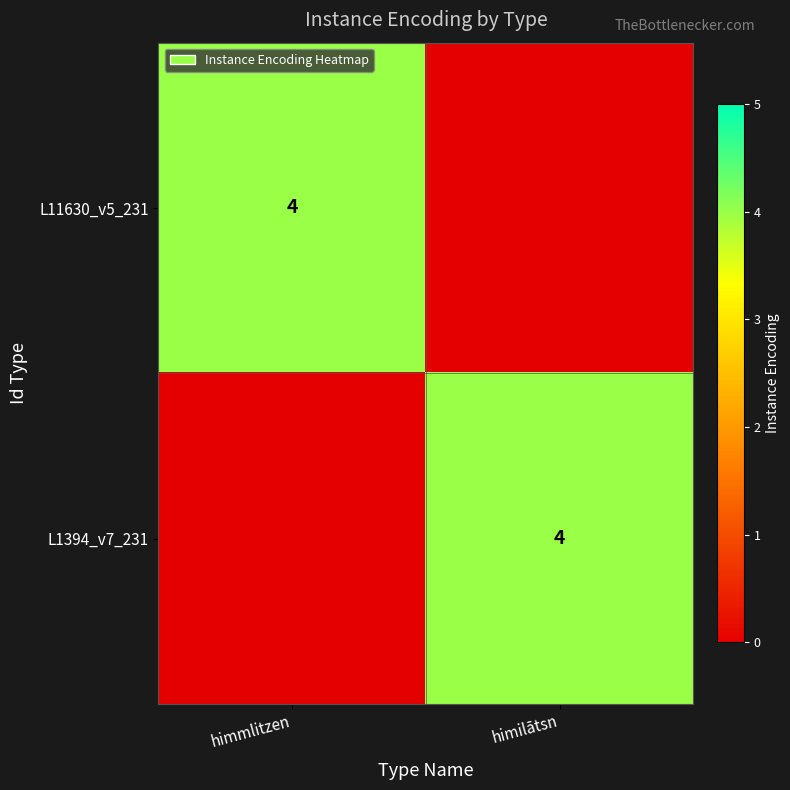

Which label corresponds to the smallest value in the chart?

himilātsn